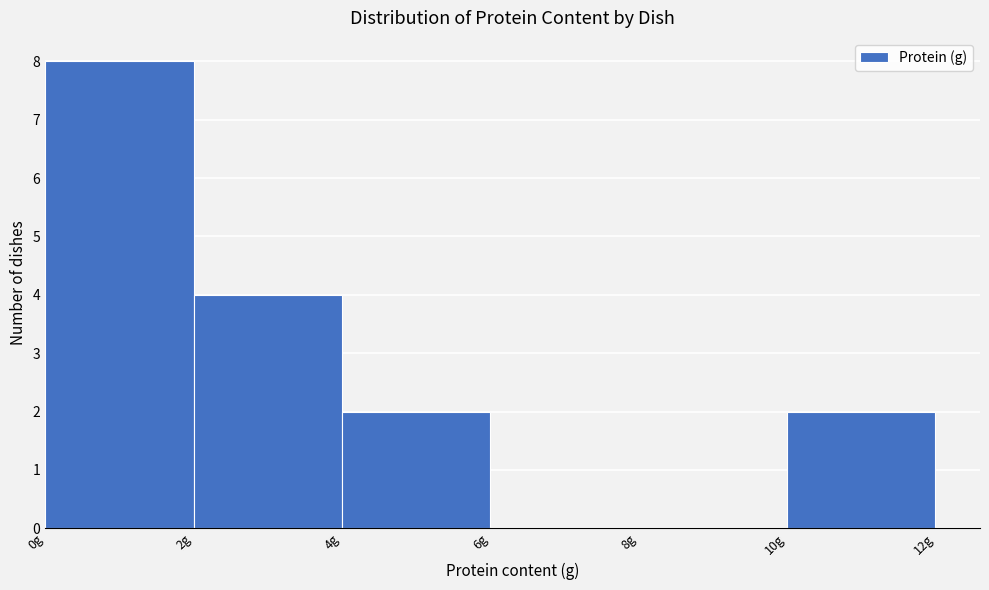

How tall is the bar that spans 10 to 12 on the x-axis? The values are not printed on the chart, so give them approximately, as read against the axis.

2